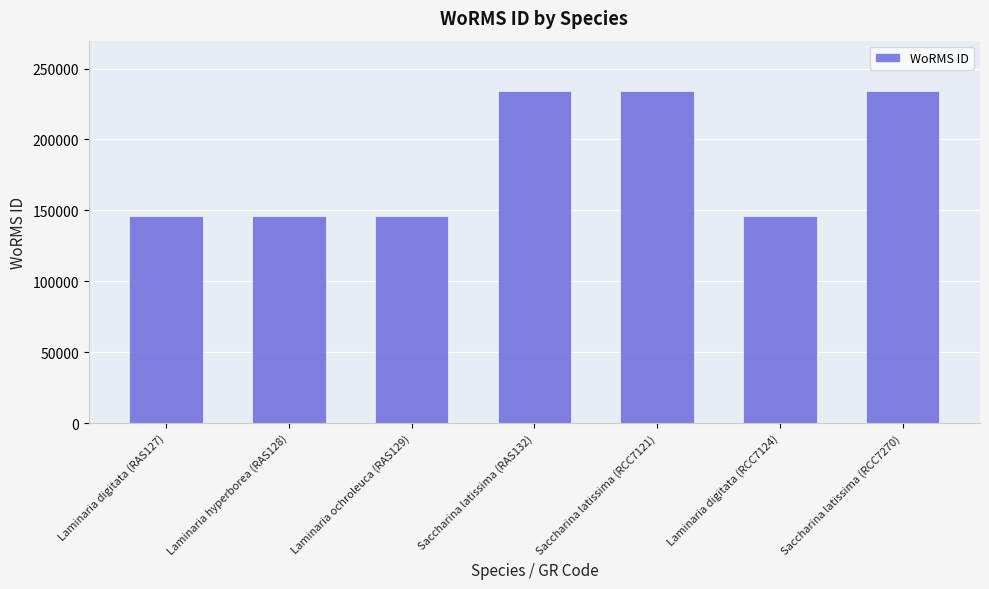

What is the smallest value displayed?

145724